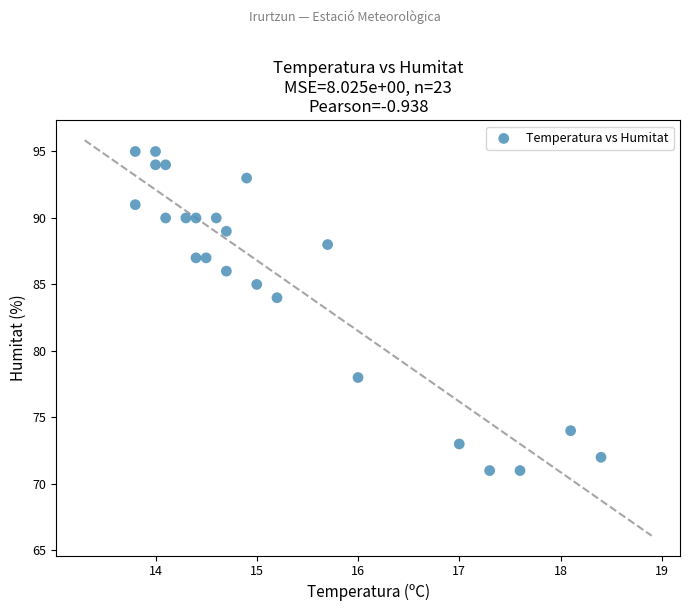

What Y value in the scatter plot is closest to 83?

84